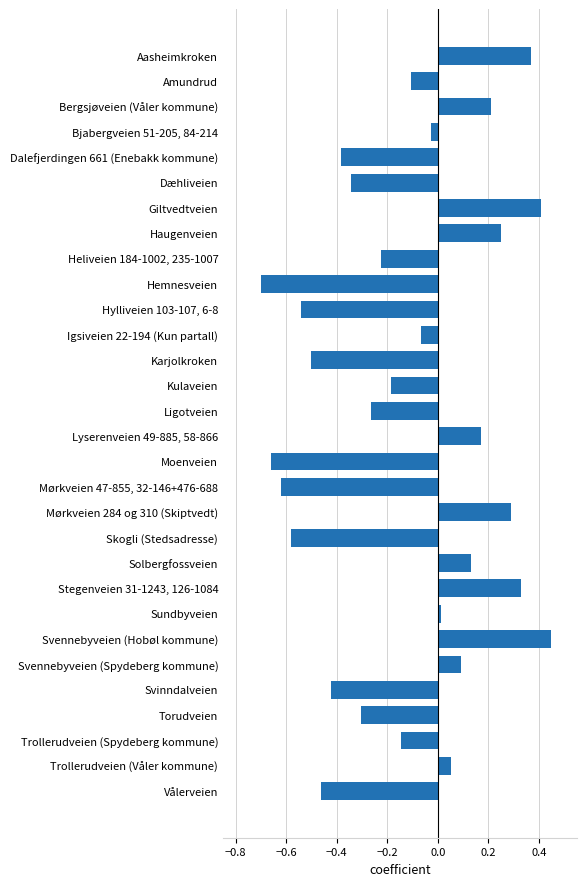

Which label corresponds to the smallest value in the chart?

Hemnesveien